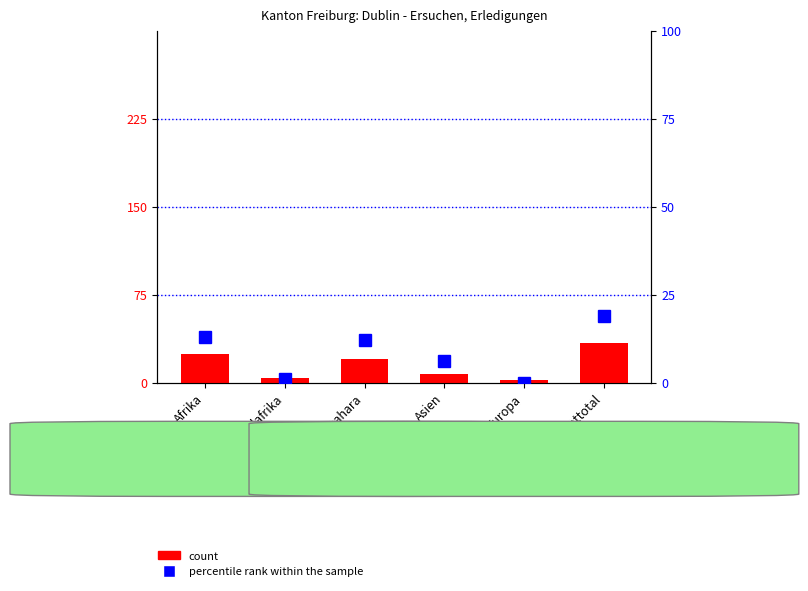

At how many categories does at least one series exceed 26?

1